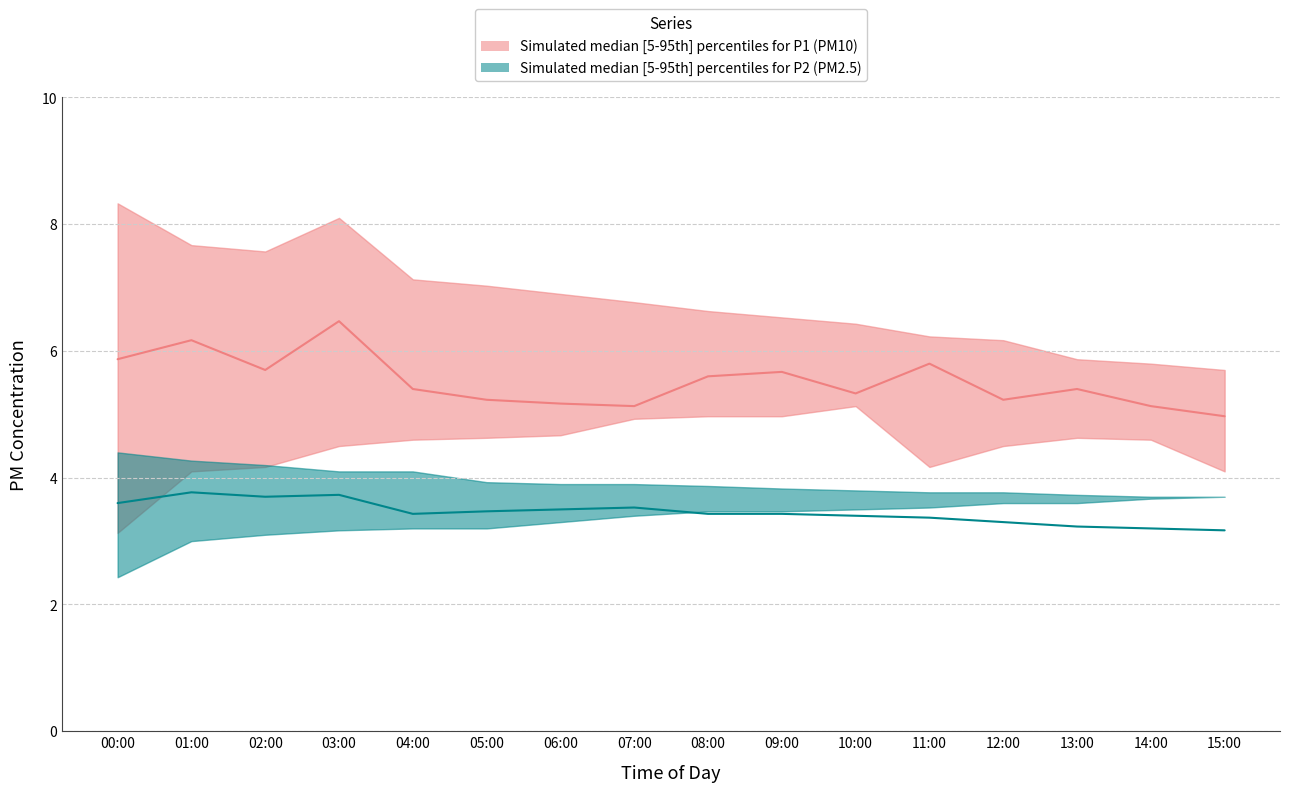

Rank the series by their maximum value, from highest to lowest.

P1_upper, P1_median, P1_lower, P2_upper, P2_median, P2_lower